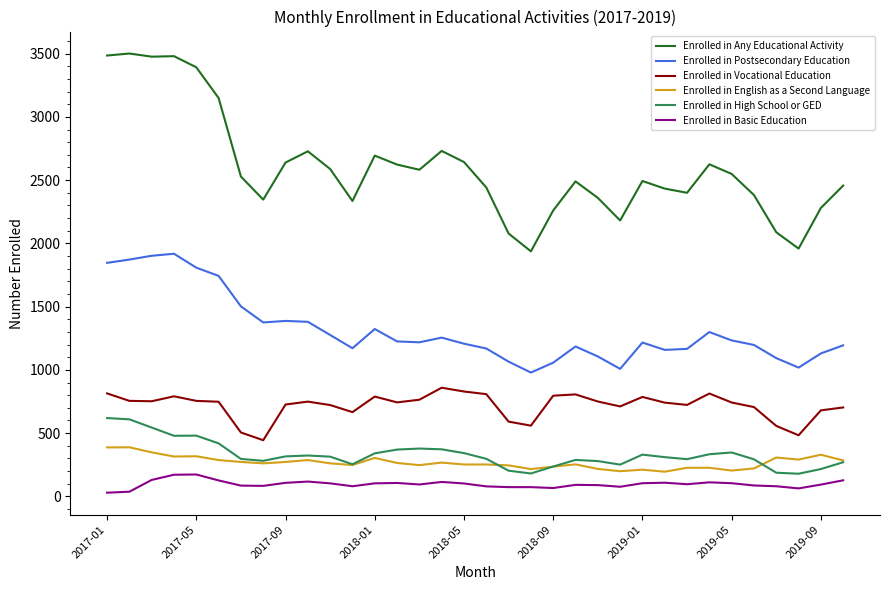

At how many categories does at least one series exceed 2605?

13